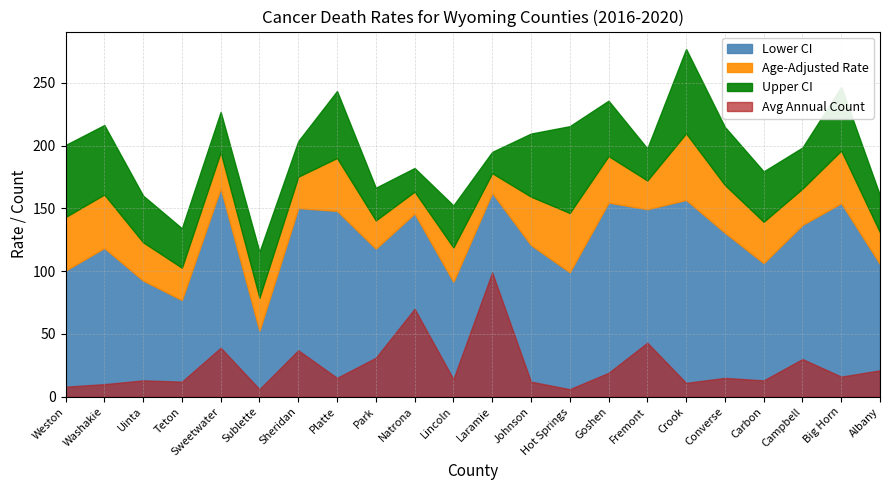

Rank the series by their average value, from lowest to highest.

Avg Annual Count, Lower CI, Age-Adjusted Rate, Upper CI